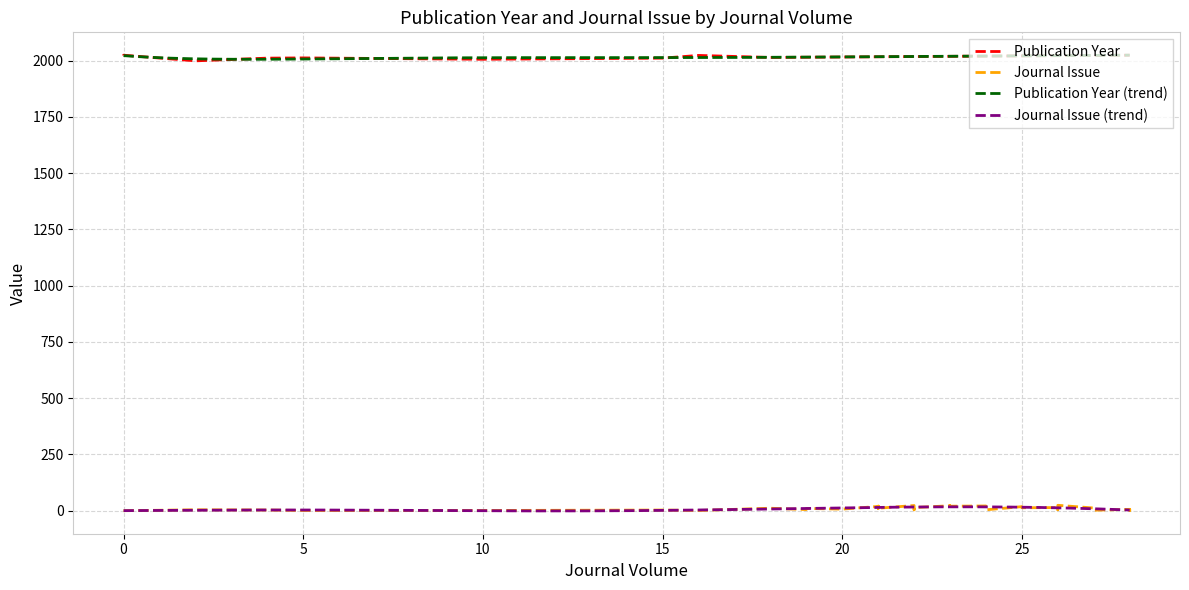

List the series in order of their peak value, highest first.

Publication Year, Journal Issue